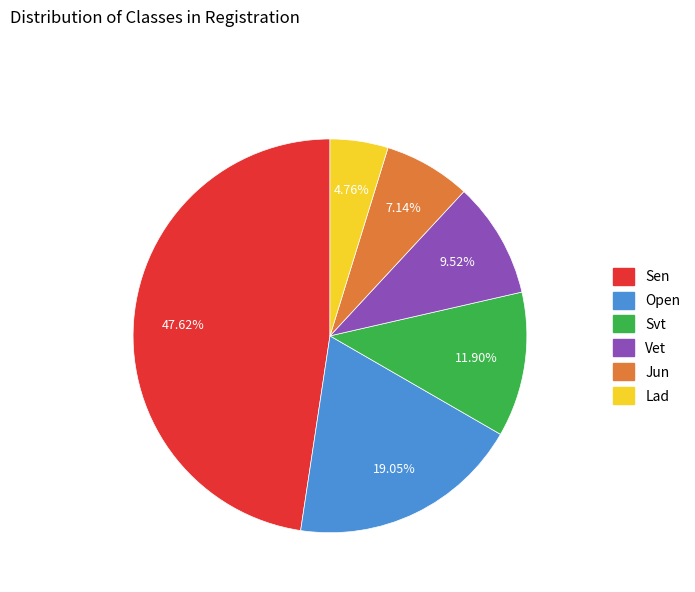

The Svt slice represents 12% of the pie. True or false?

True